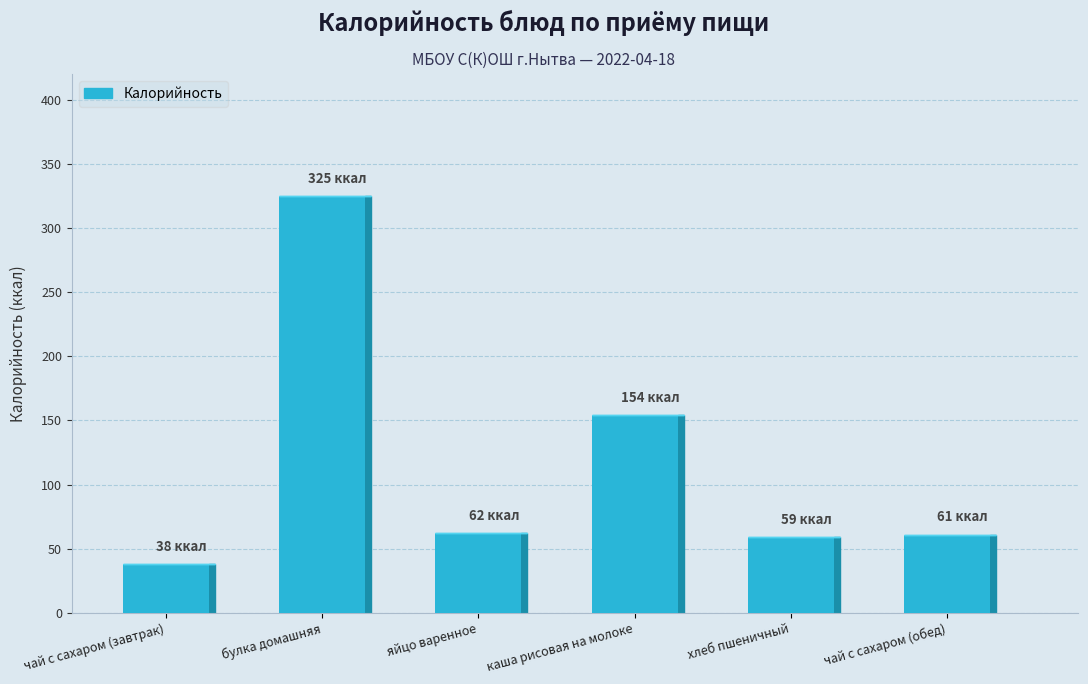

The chart shows a value of 38 at чай с сахаром (завтрак). True or false?

True